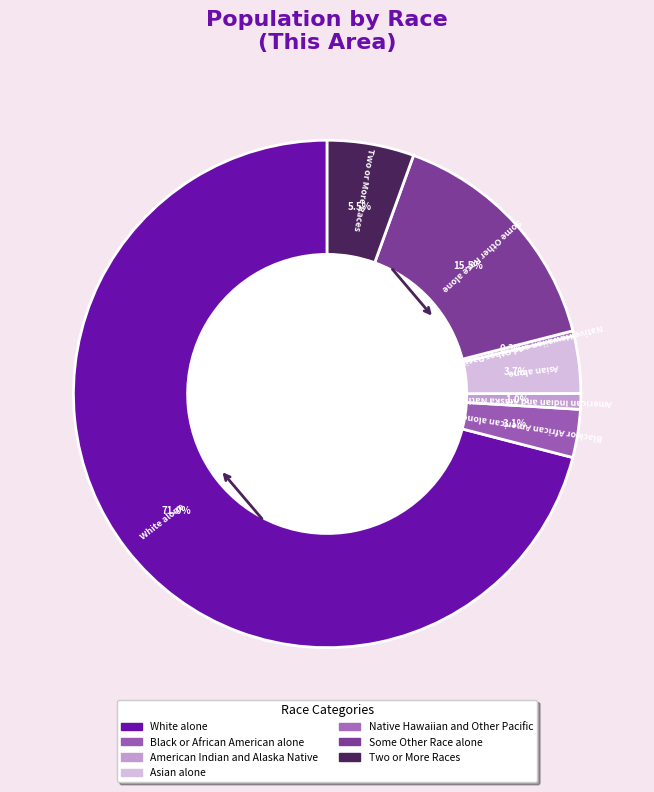

To the nearest percent, what percentage of the pie is Some Other Race alone?

15%